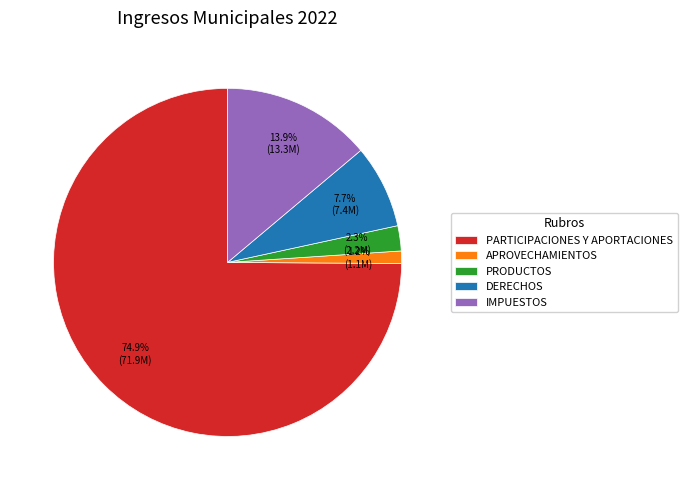

Combined, do DERECHOS and PARTICIPACIONES Y APORTACIONES account for over 50%?

Yes